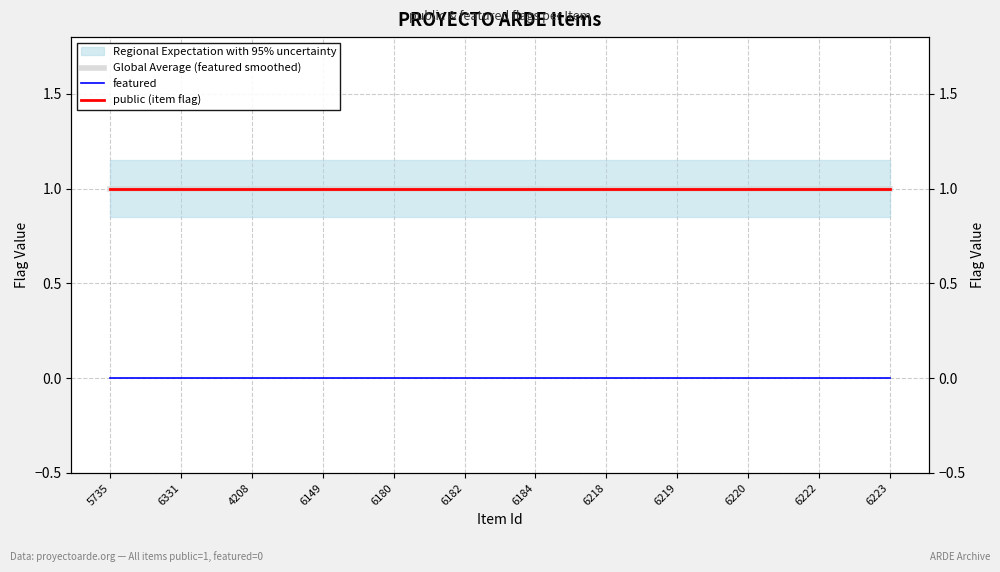

At which label does Global Average (featured smoothed) reach its peak?

5735